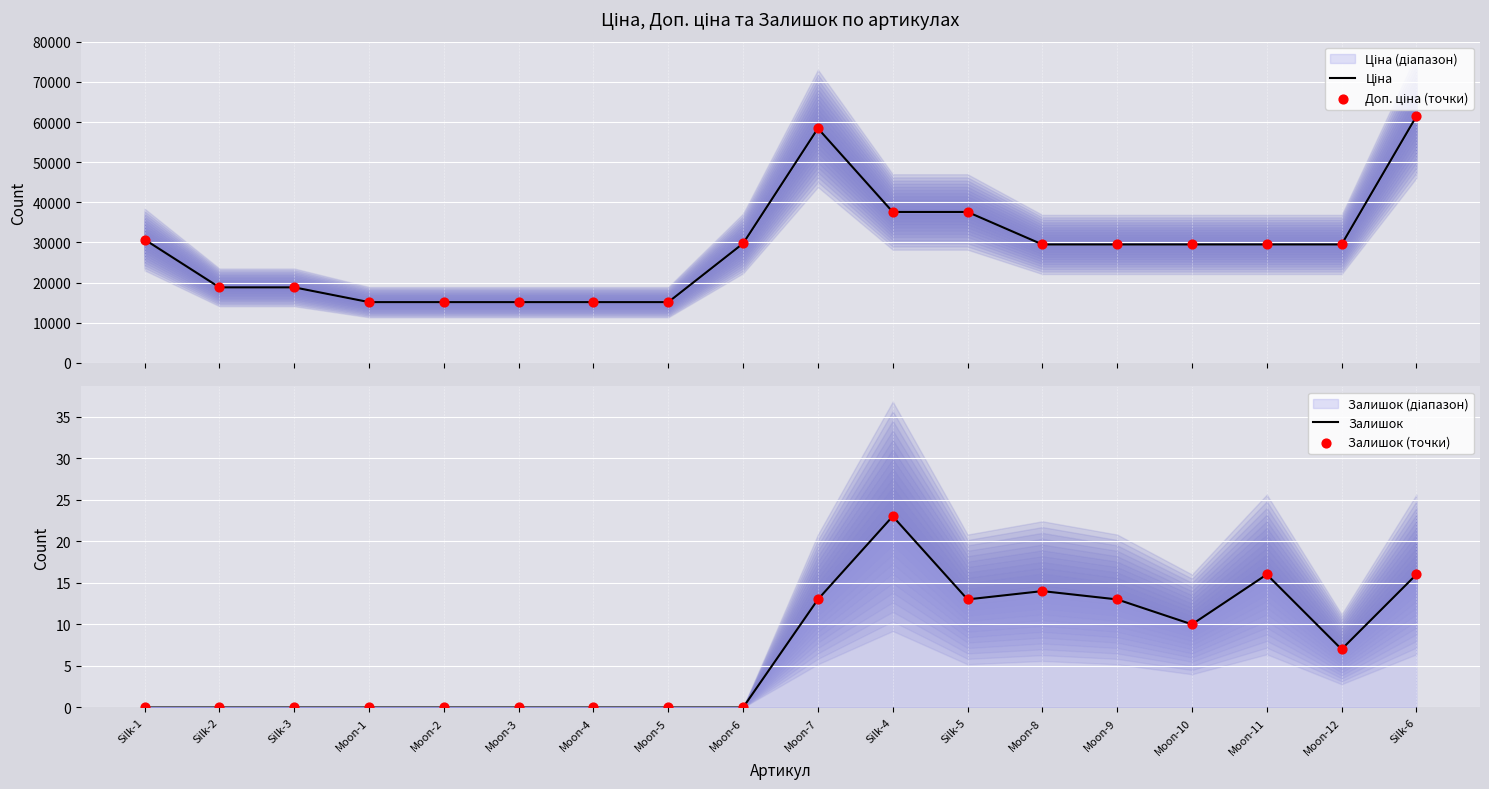

At how many categories does at least one series exceed 54493?

2